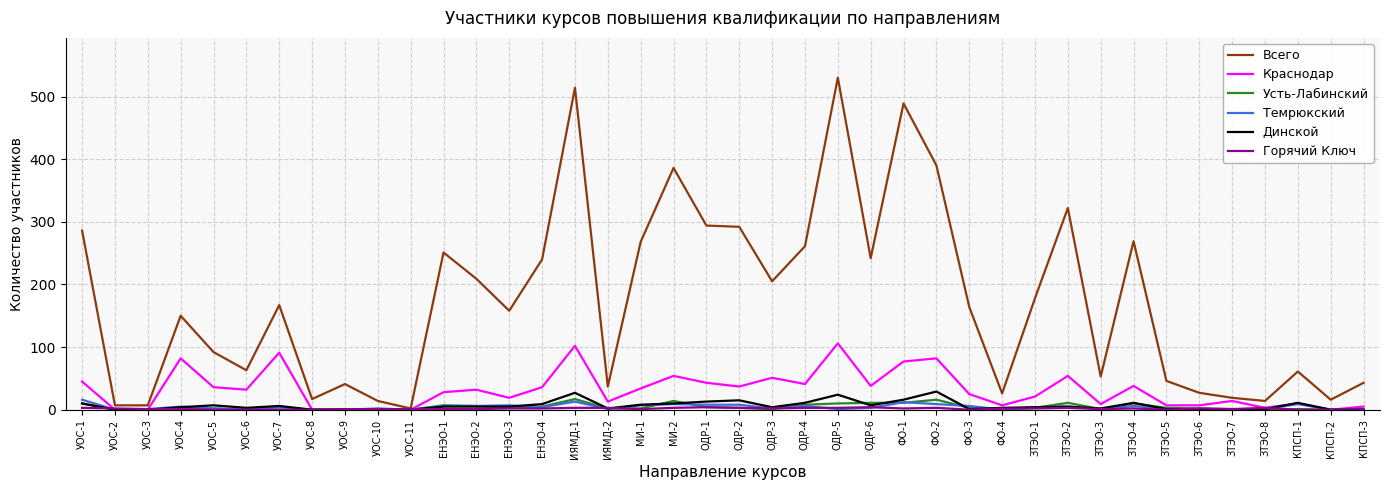

Which series has the widest spread of values?

Всего